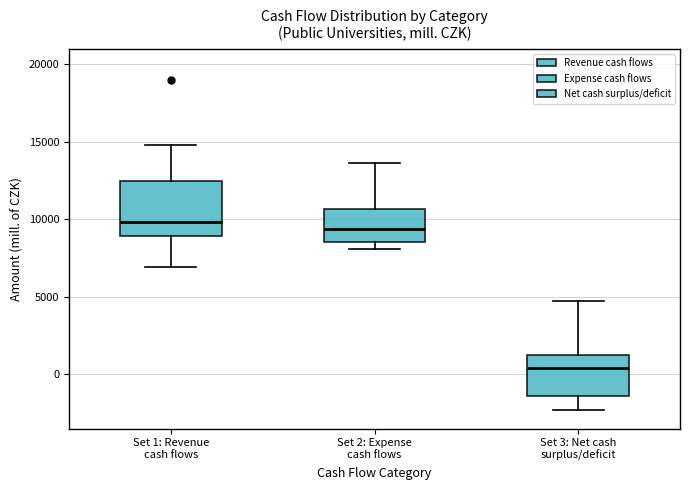

Reading left to right, read every box against the y-axis: the position of its median line, the range the box covers, and the ends of its whiskers. The values are not printed on the chart, so give them approximately, as read against the axis.

Set 1: Revenue cash flows: median 10000, box 9000 to 12500, whiskers 7000 to 15000
Set 2: Expense cash flows: median 9500, box 8500 to 10500, whiskers 8000 to 13500
Set 3: Net cash surplus/deficit: median 500, box -1500 to 1000, whiskers -2500 to 4500